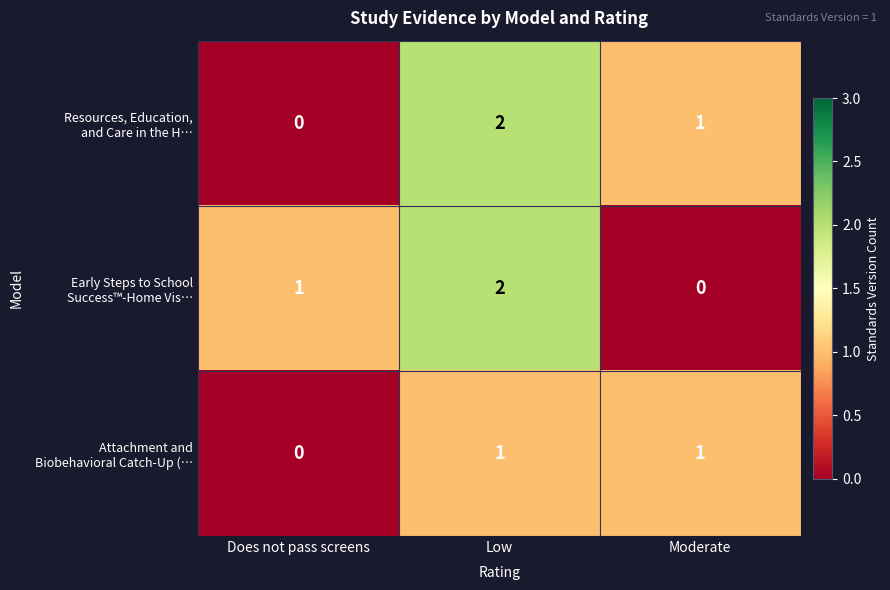

Which label corresponds to the largest value in the chart?

Low